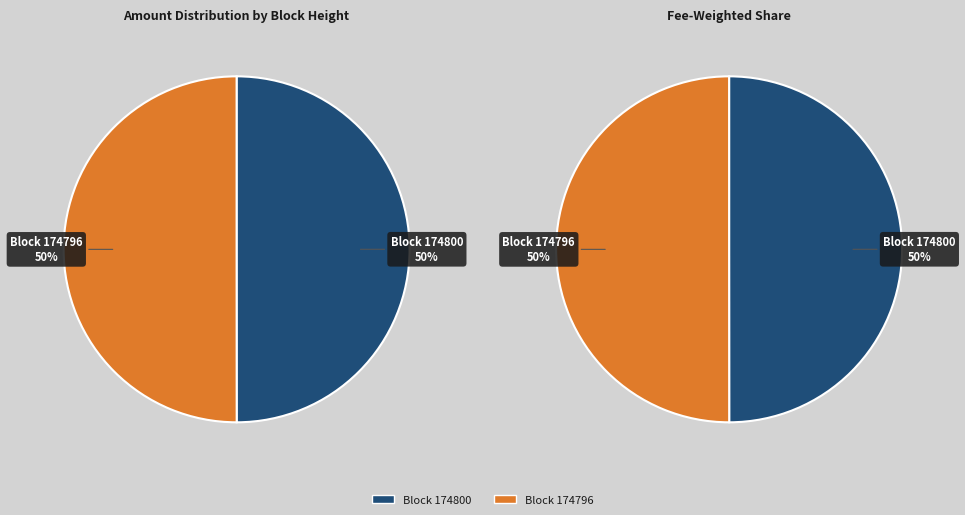

How many slices are in this pie chart?

2